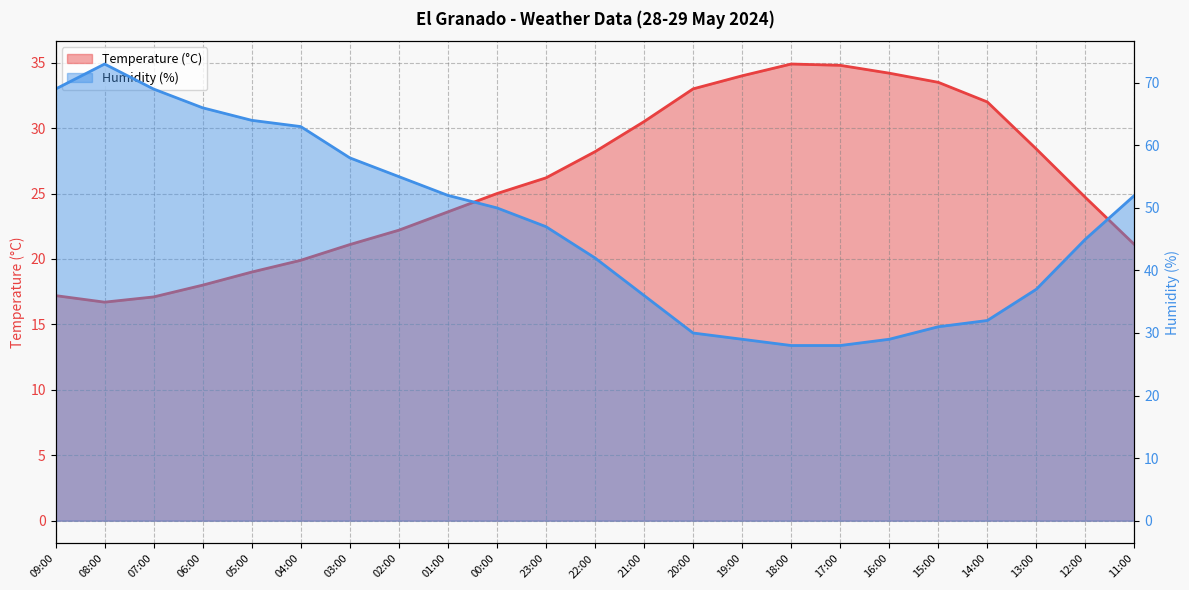

At which category is the sum across all series the highest?

08:00